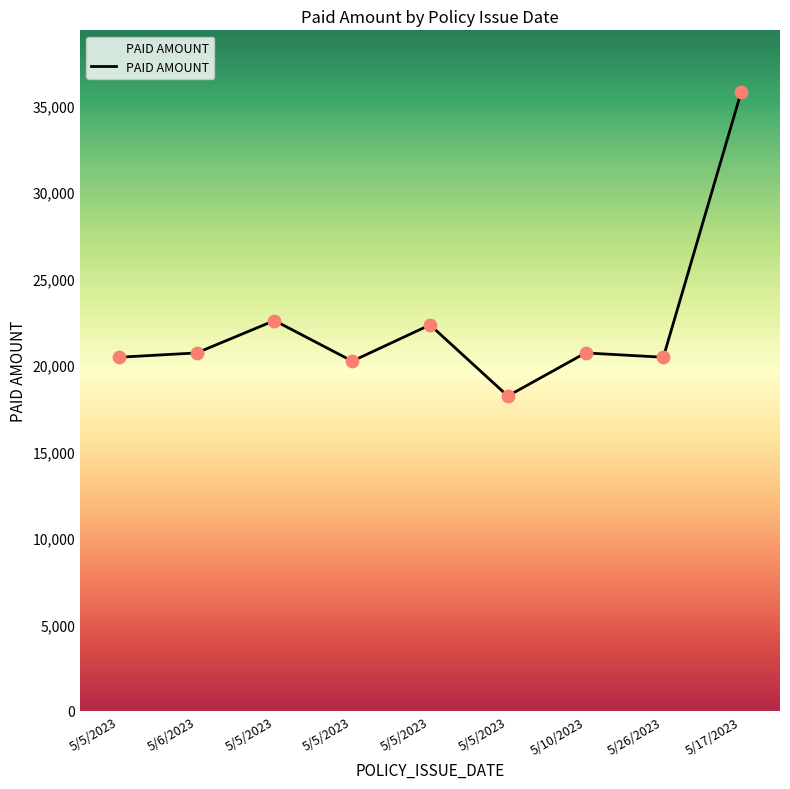

Does the chart have visible grid lines?

No